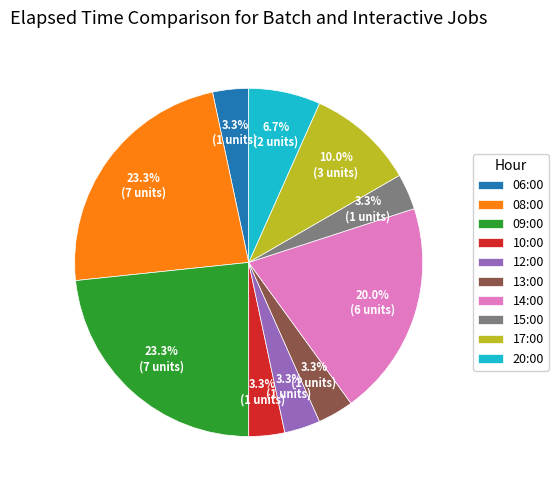

Does any single category account for the majority?

No